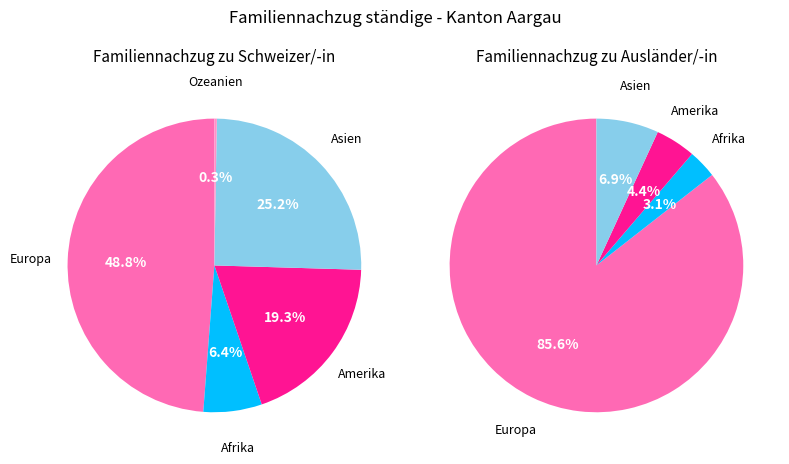

Which has a higher value, Amerika or Europa?

Europa